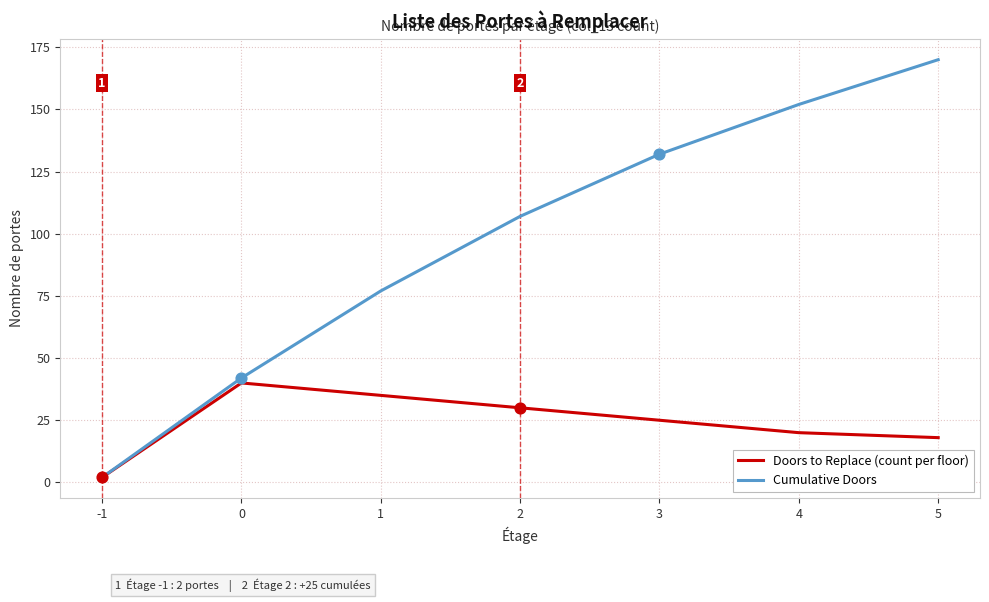

Is the value of Doors to Replace (count per floor) at 5 greater than the value of Cumulative Doors at 3?

No